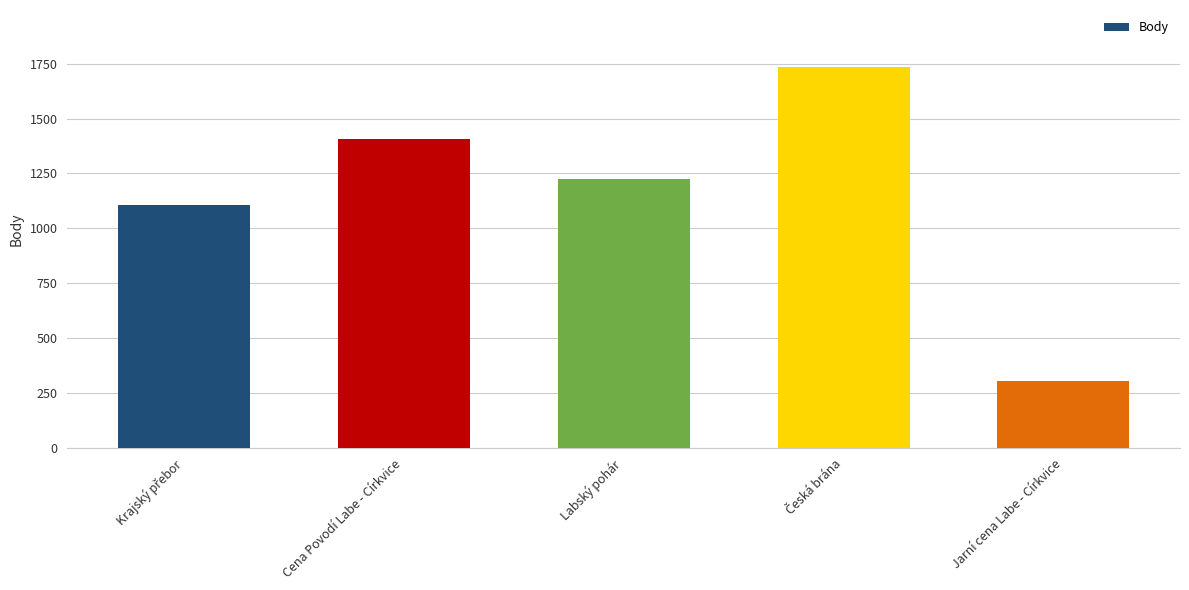

Approximately how many times larger is the value at Cena Povodí Labe - Církvice compared to Labský pohár?

1.1